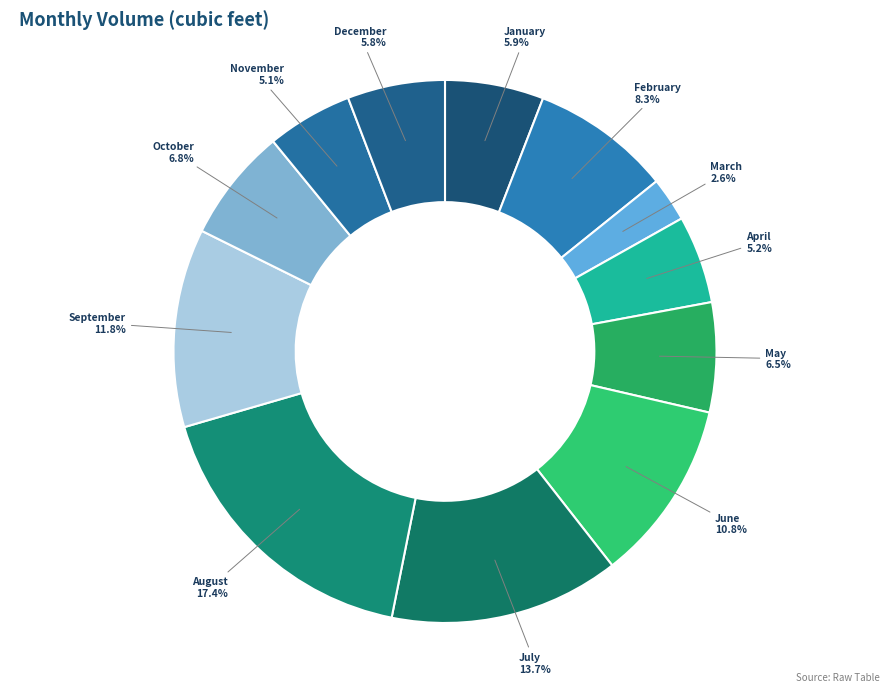

To the nearest percent, what is the difference between the September and December slice percentages?

6%